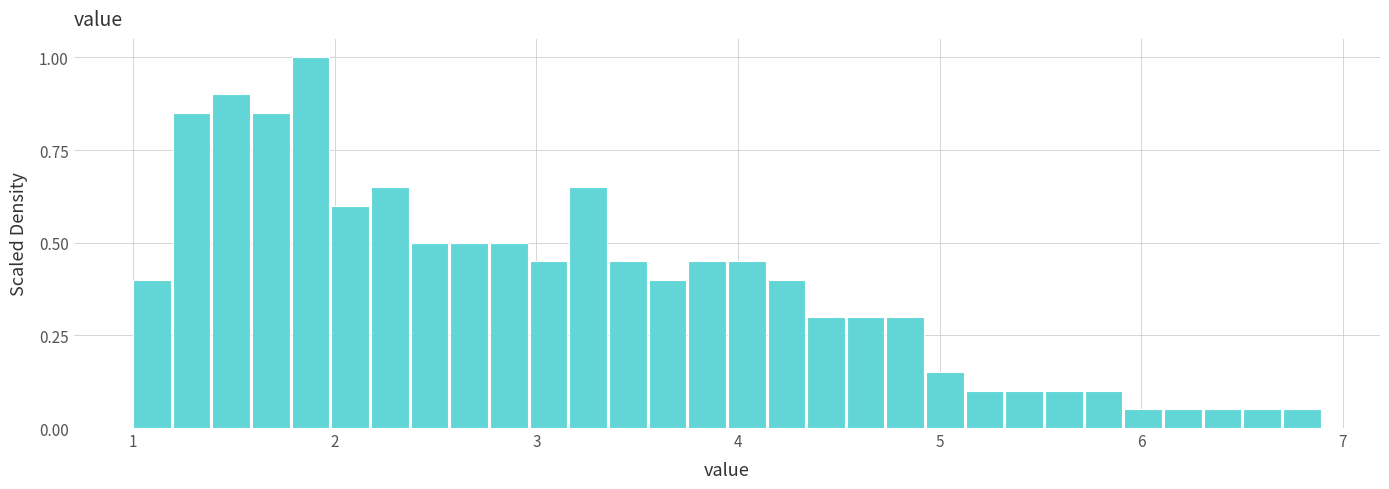

Read against the x-axis, roughly where is the centre of the tallest bar?

1.9